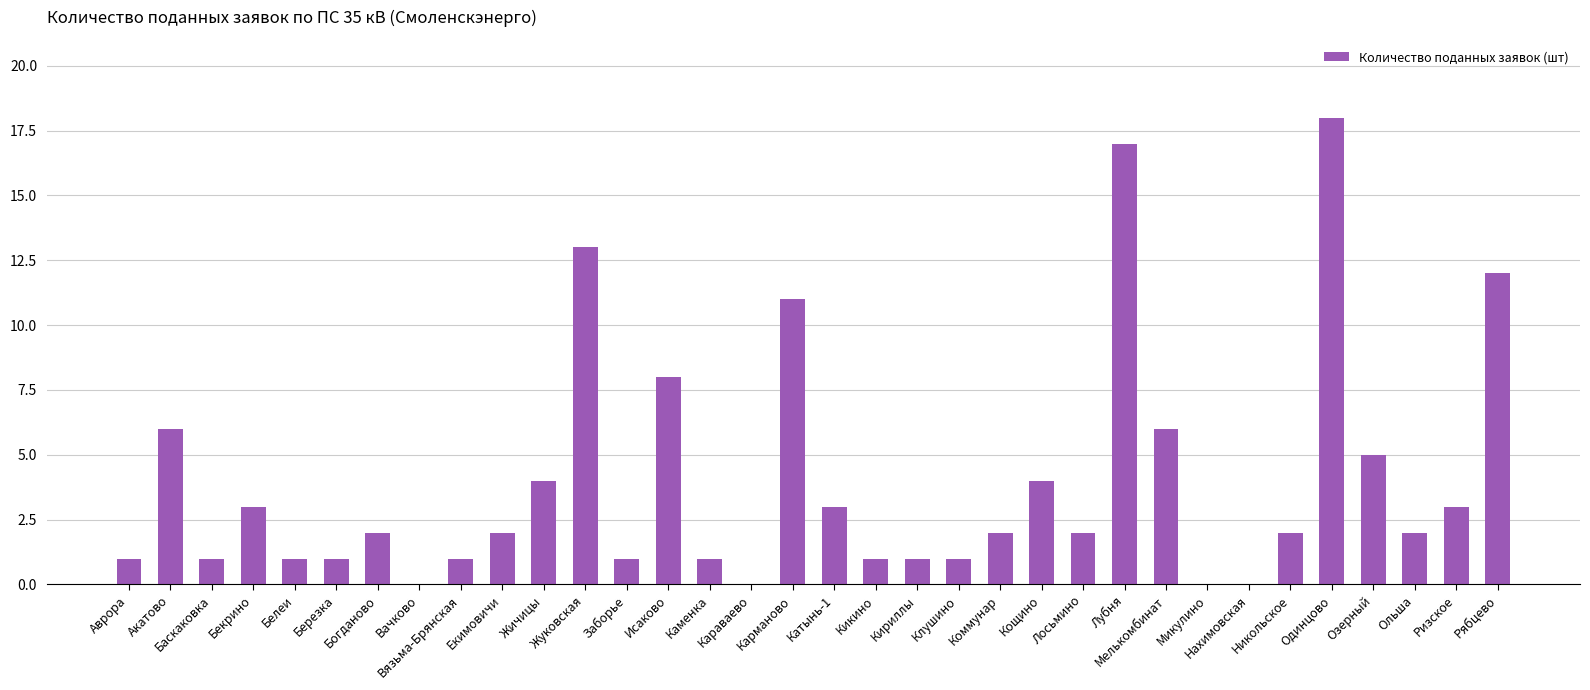

Reading right to left, list all the values displayed in this chart.

12	3	2	5	18	2	0	0	6	17	2	4	2	1	1	1	3	11	0	1	8	1	13	4	2	1	0	2	1	1	3	1	6	1